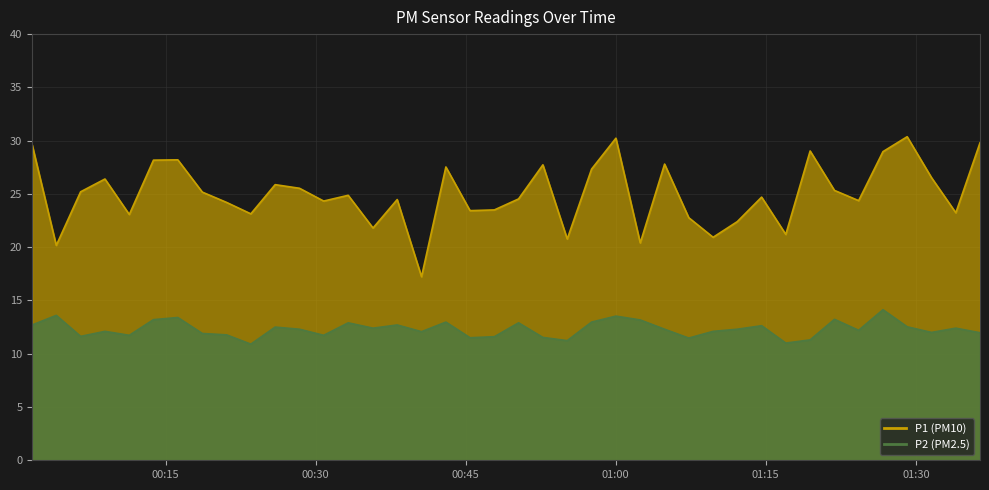

What is the lowest value of the P1 series?

17.2